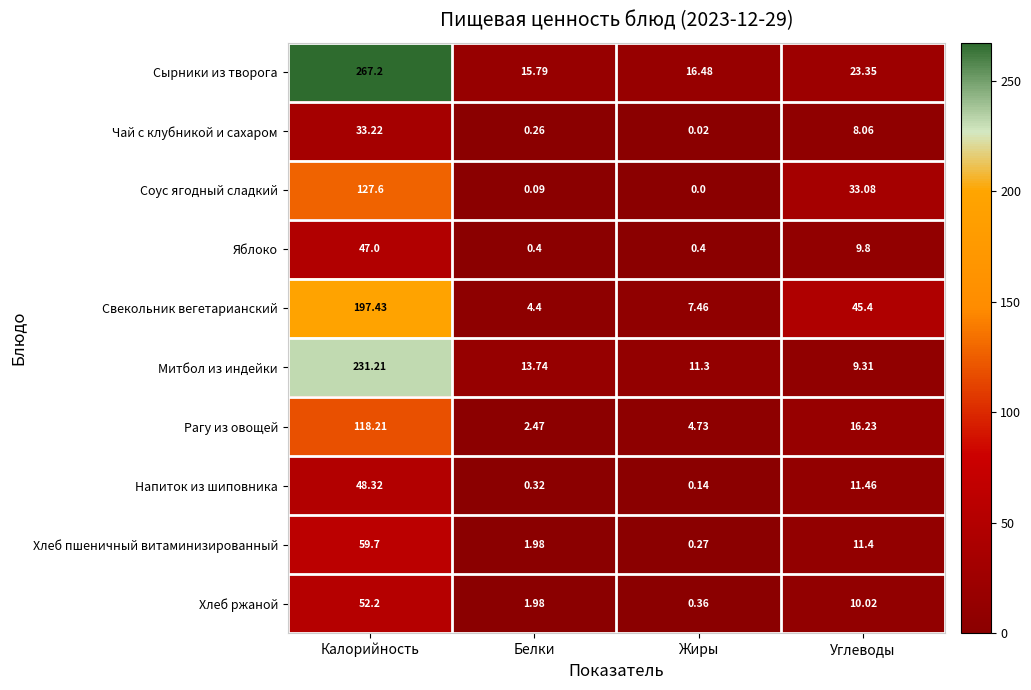

Which category has the highest value in the Свекольник вегетарианский series?

Калорийность